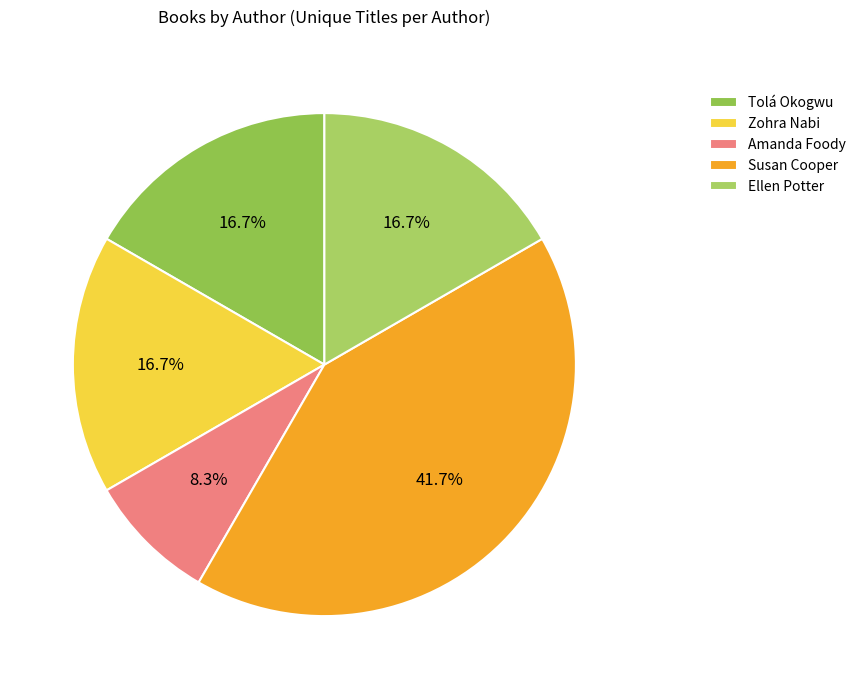

Is there any slice that represents more than half of the pie?

No